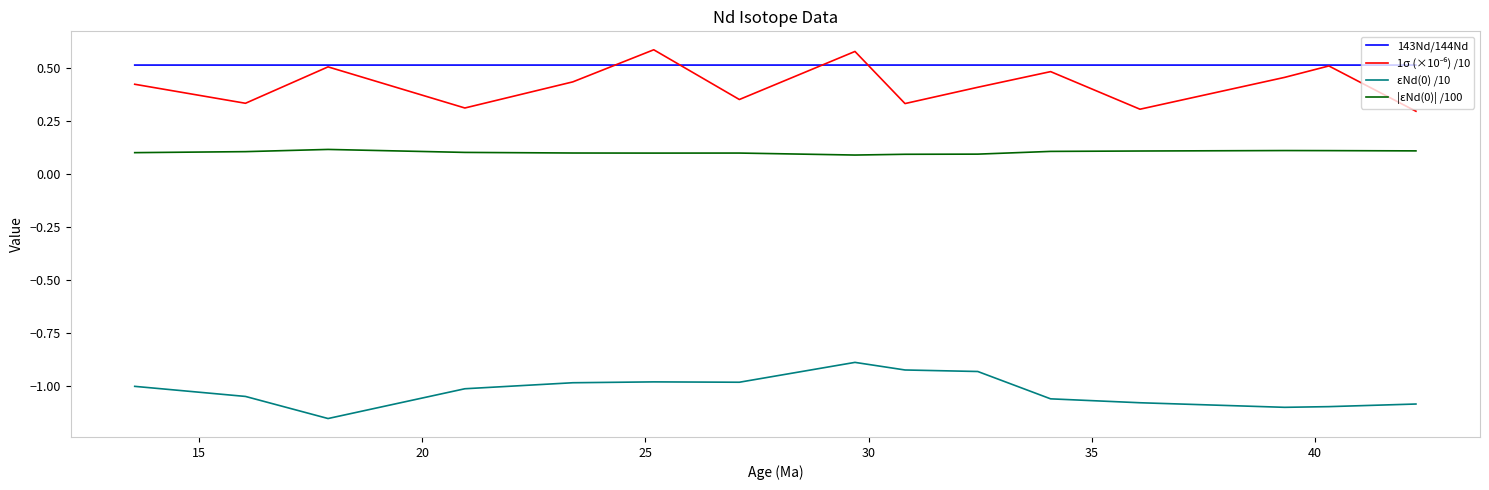

Which series has the largest total across all categories?

143Nd/144Nd